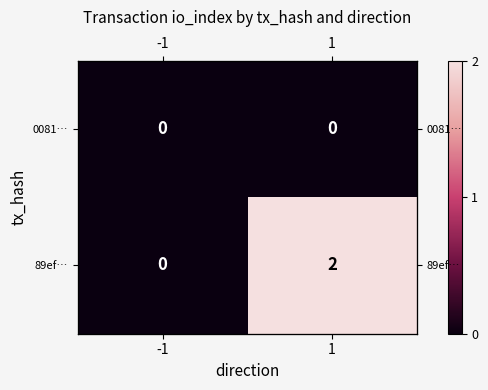

At which category does the chart reach its peak across all series?

1